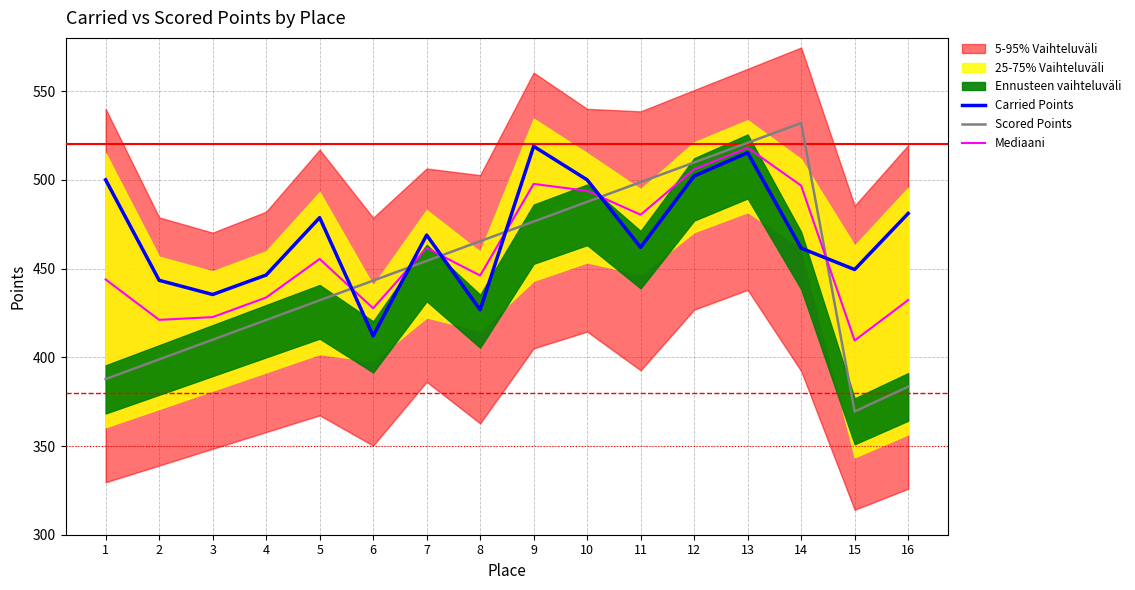

What is the difference between the maximum and minimum values in the Mediaani series?

108.6